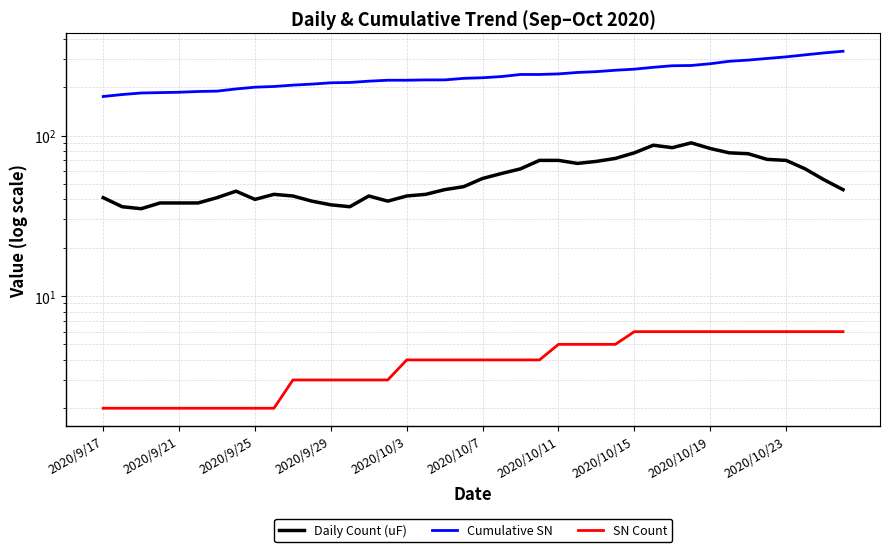

What is the difference between the second highest and minimum values in the SN Count series?

4